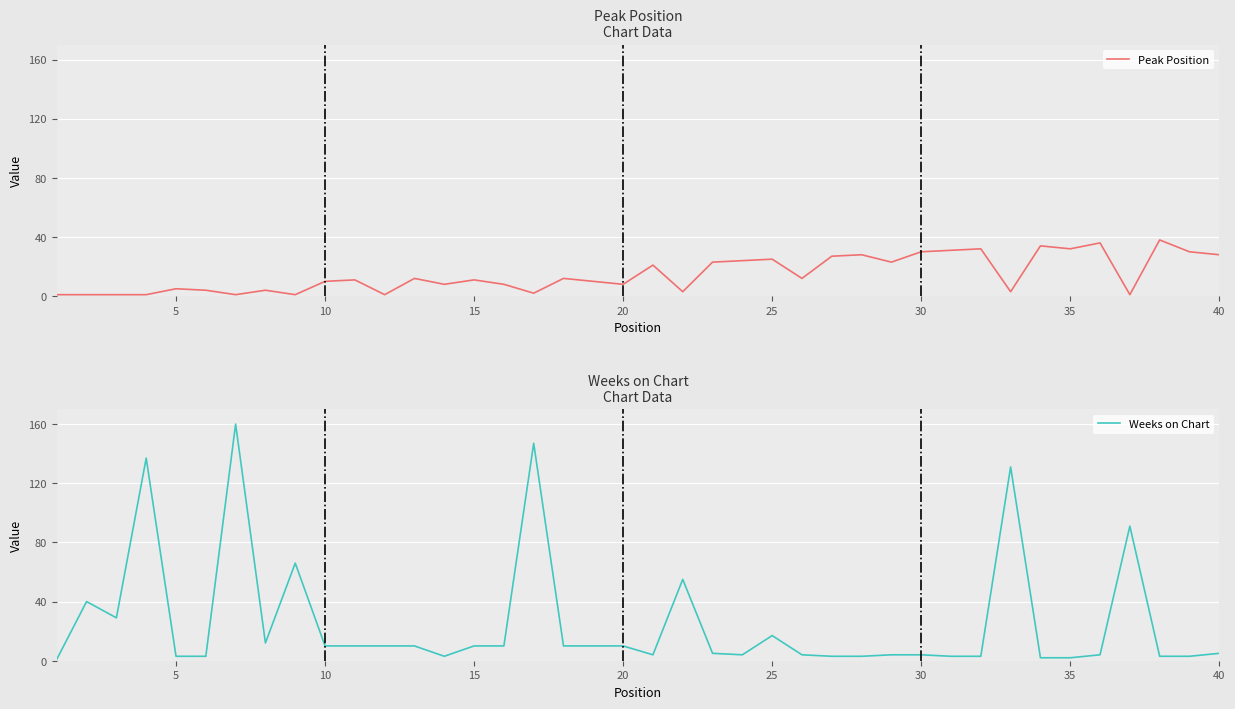

What is the lowest value of the Weeks on Chart series?

1